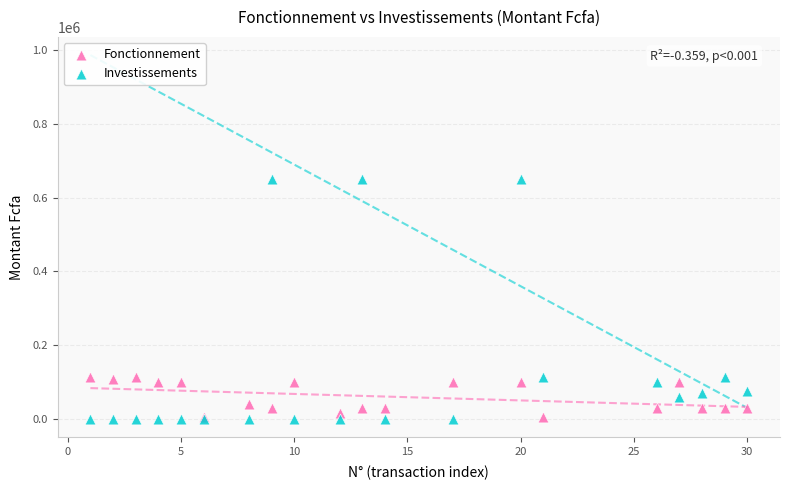

What is the X range (max minus min) for the scatter plot?

29